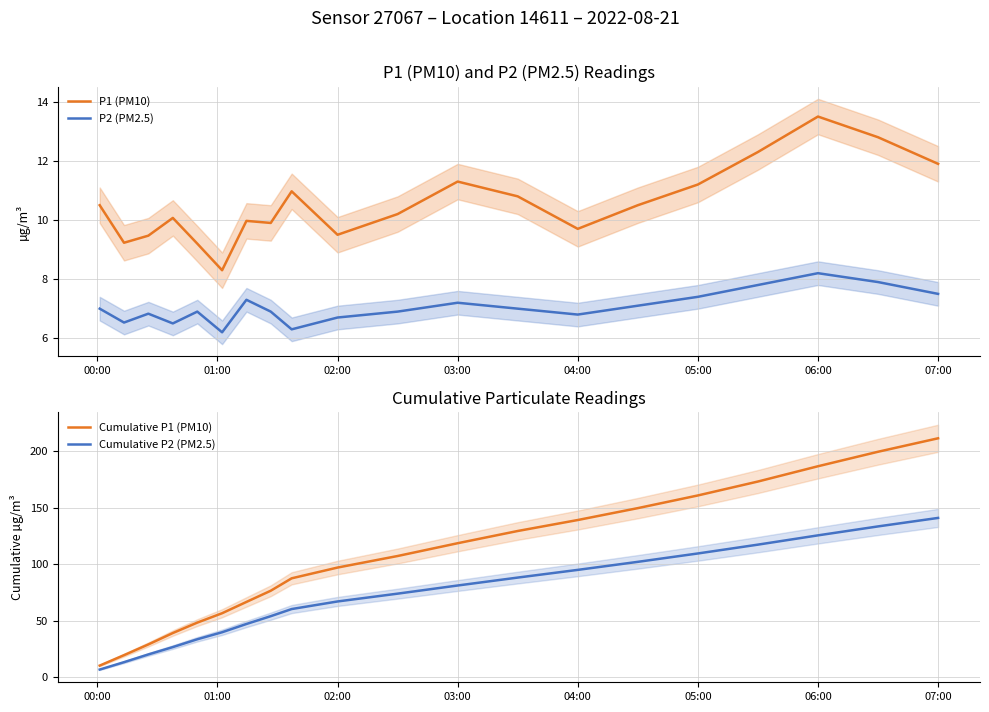

The value of P1 (PM10) at 03:00 is 18.6. True or false?

False